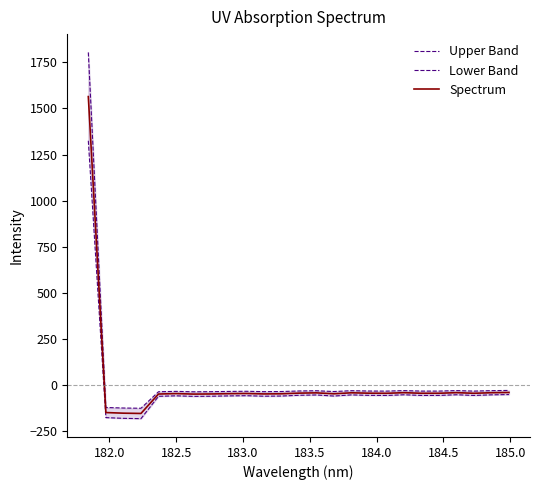

Rank the series by their average value, from lowest to highest.

Lower Band, Spectrum, Upper Band